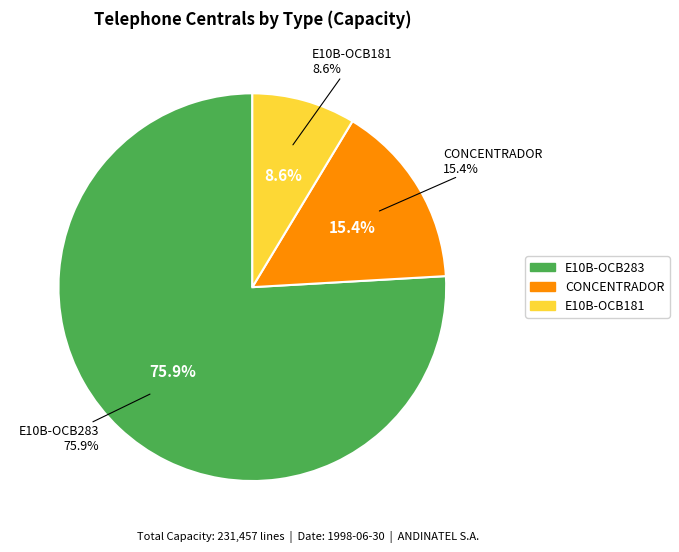

How many slices are in this pie chart?

3